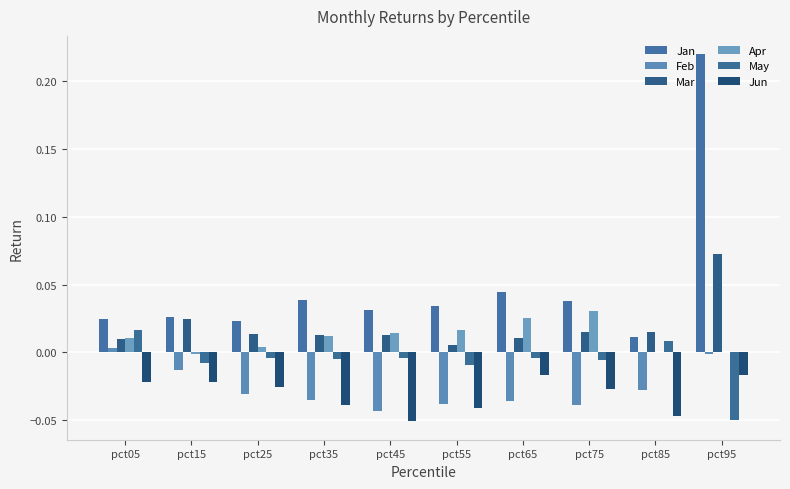

What are all the series names shown in the legend?

Jan, Feb, Mar, Apr, May, Jun